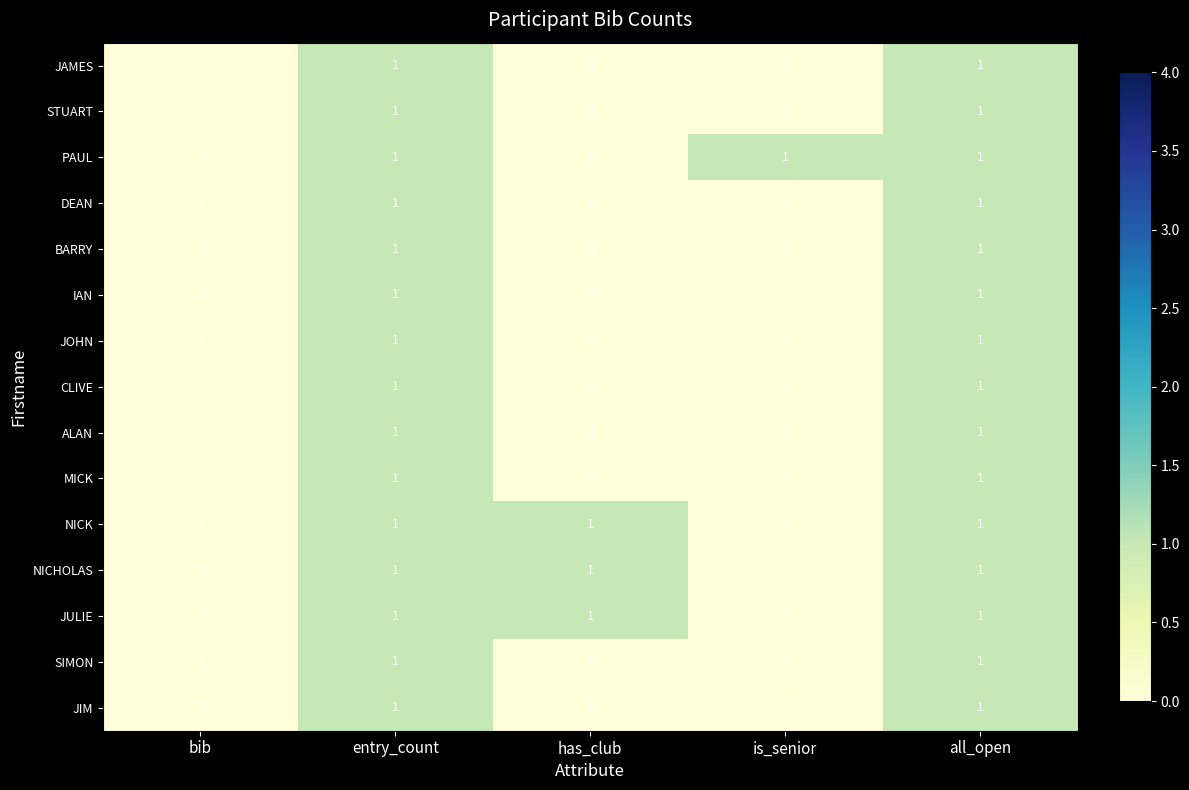

The NICHOLAS series shows 1 at has_club. True or false?

True